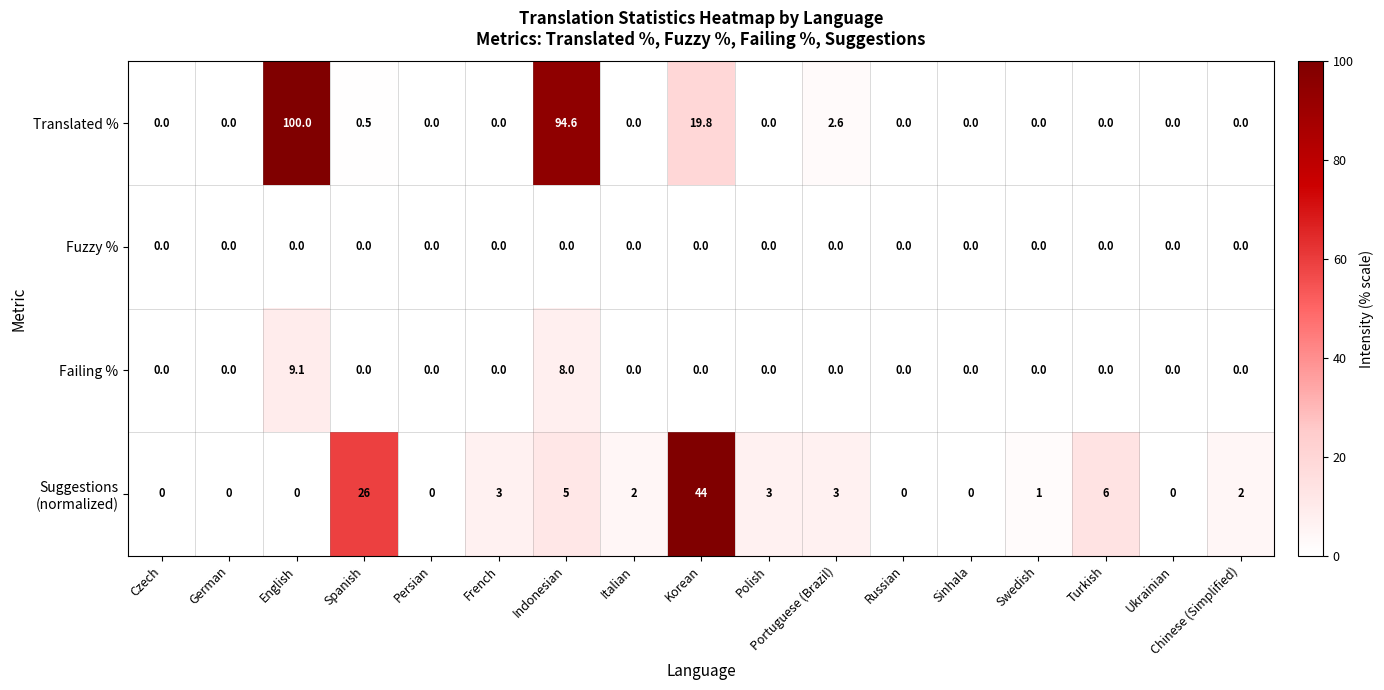

The Failing % series shows 0.0 at Ukrainian. True or false?

True